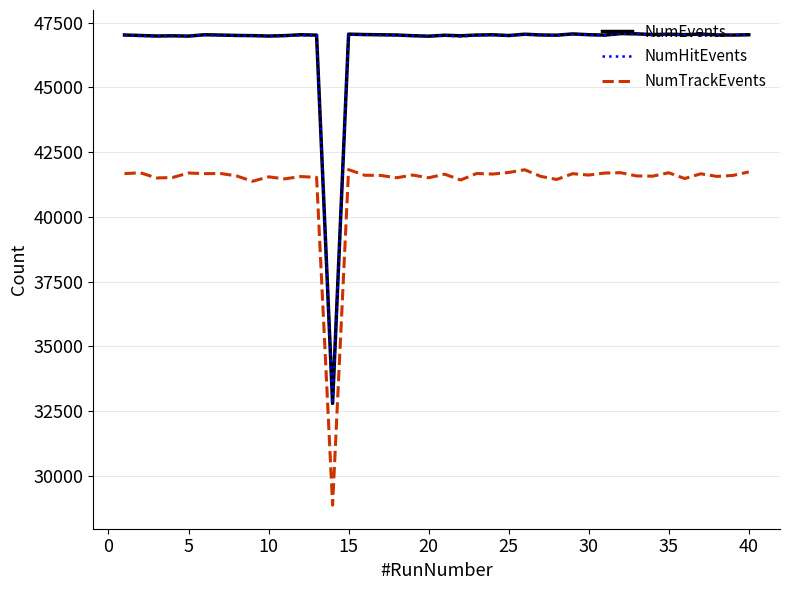

True or false: NumTrackEvents and NumHitEvents cross at least once.

False